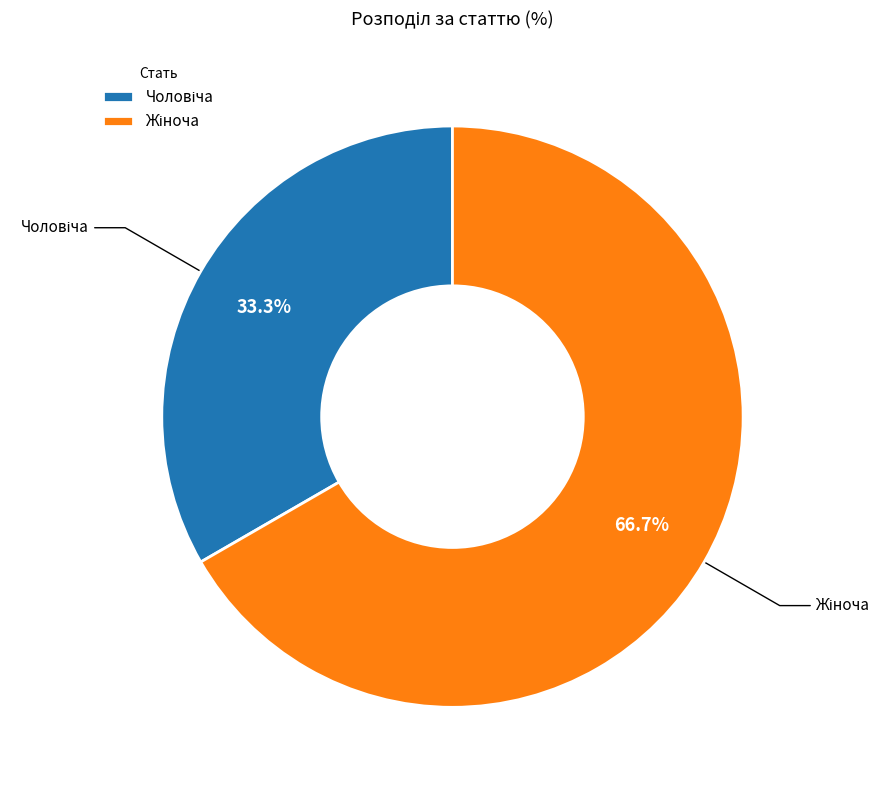

Does any single category account for the majority?

Yes